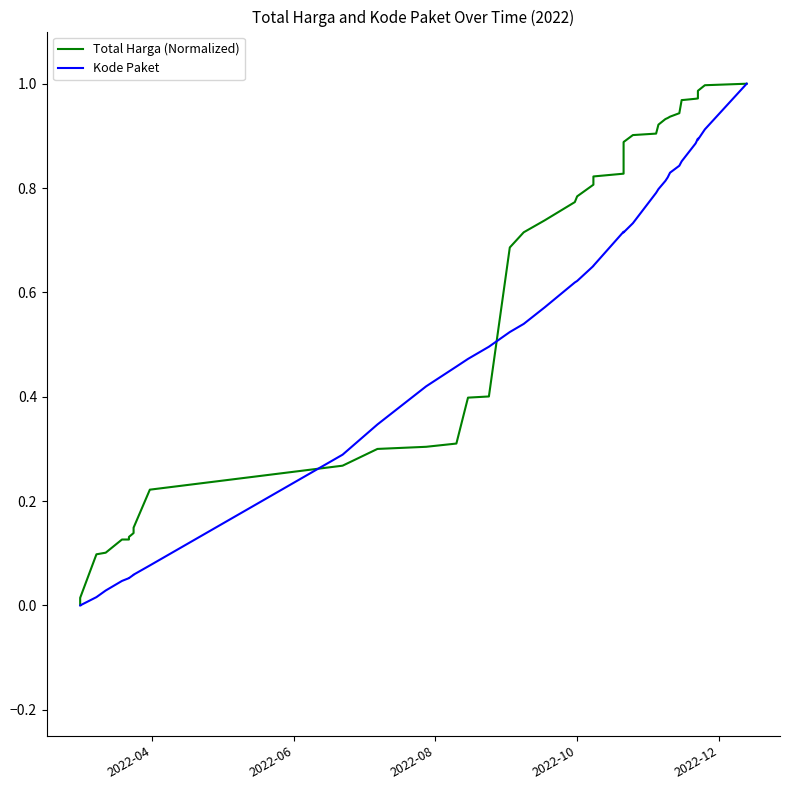

What are all the series names shown in the legend?

Total Harga (Normalized), Kode Paket